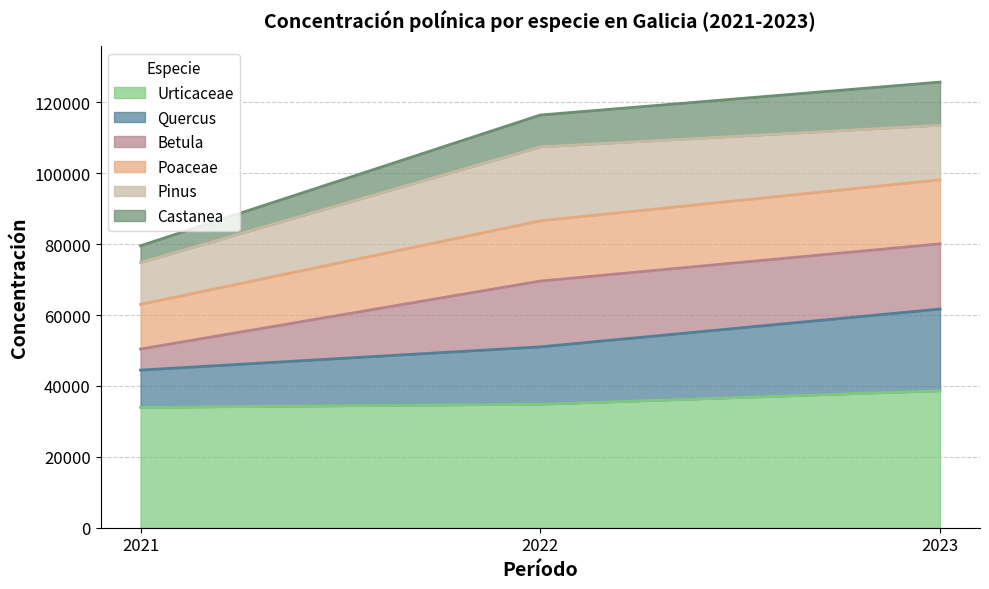

What is the difference between the Urticaceae values at 2022 and 2021?

894